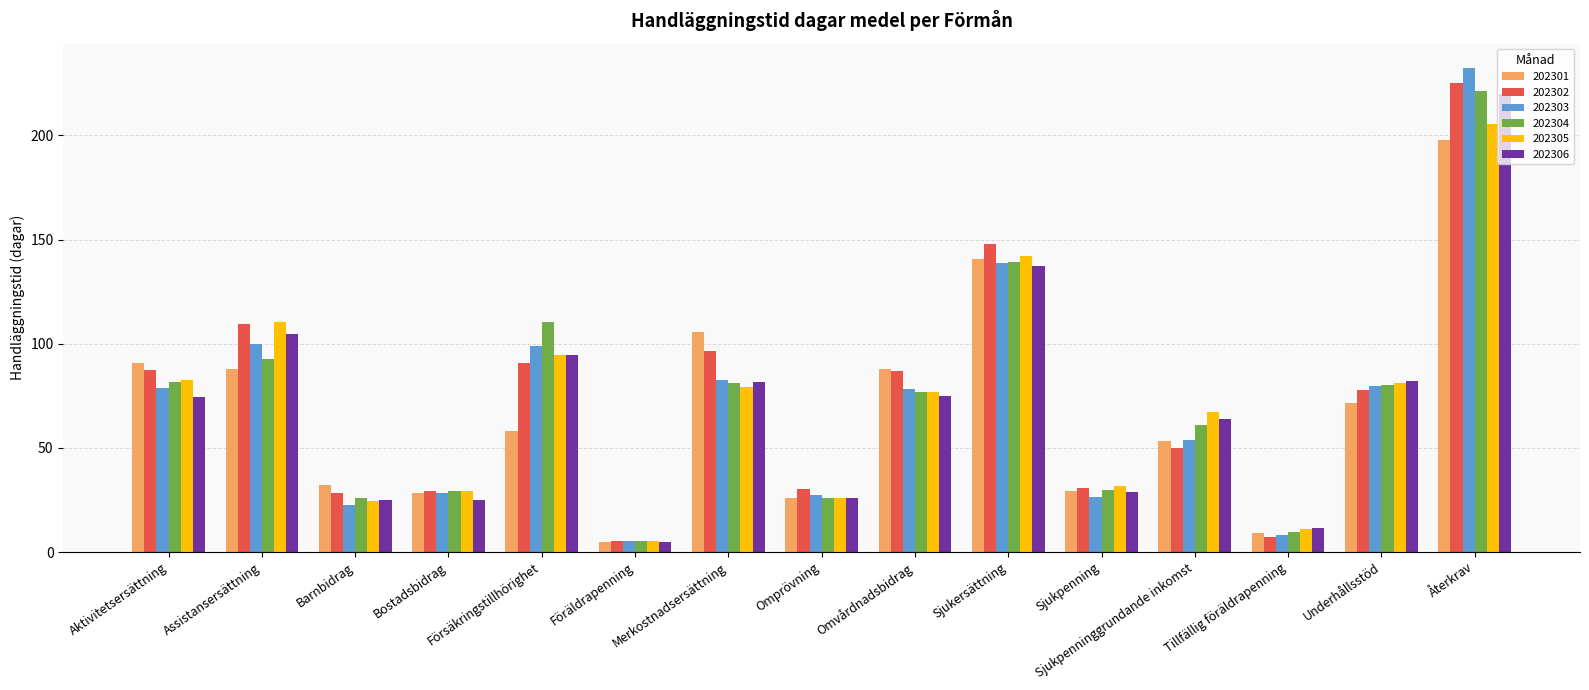

The 202305 series shows 47.3 at Försäkringstillhörighet. True or false?

False